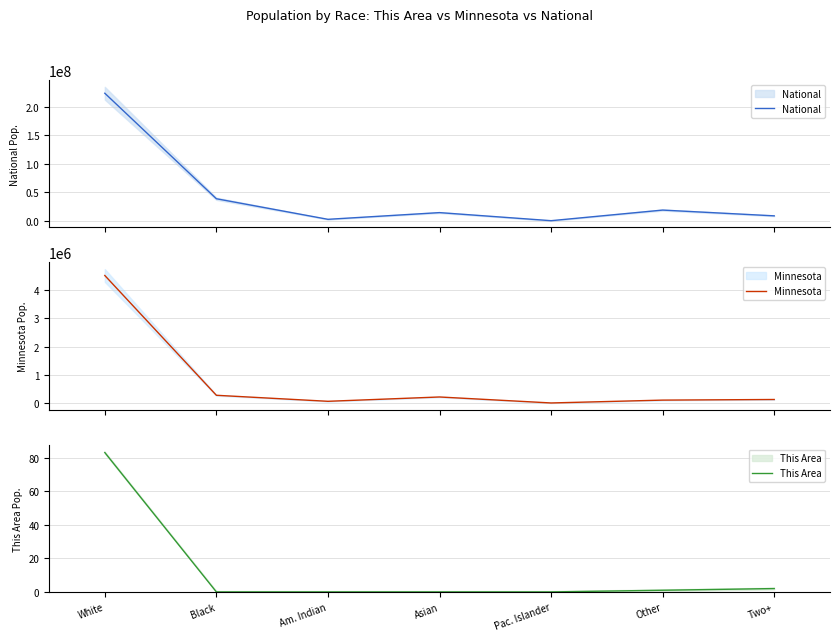

What is the value of the National point at the 4th from the left?

14674252